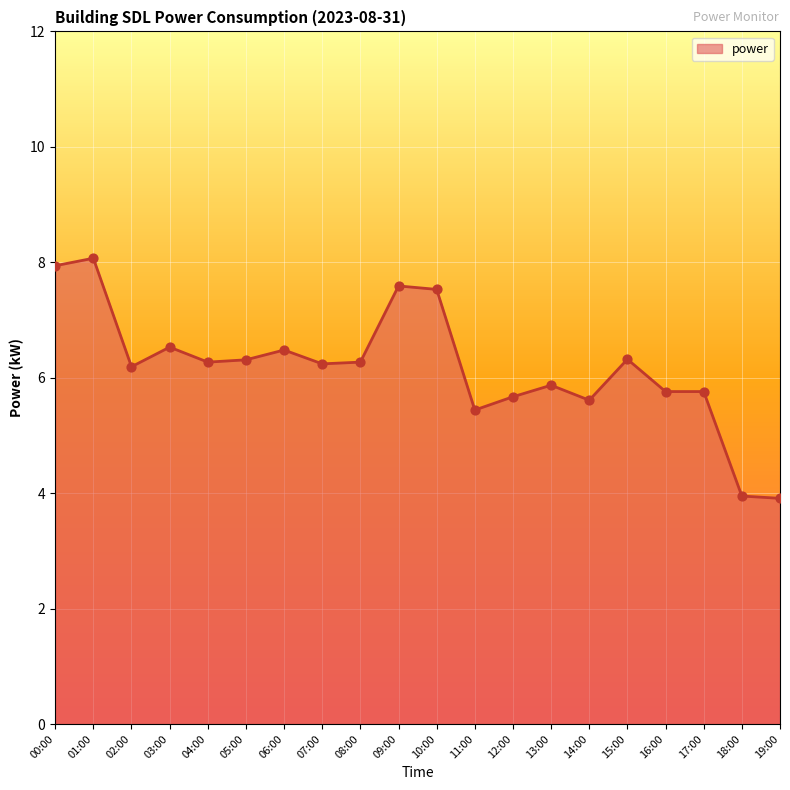

What is the change in value from 06:00 to 18:00?

-2.5